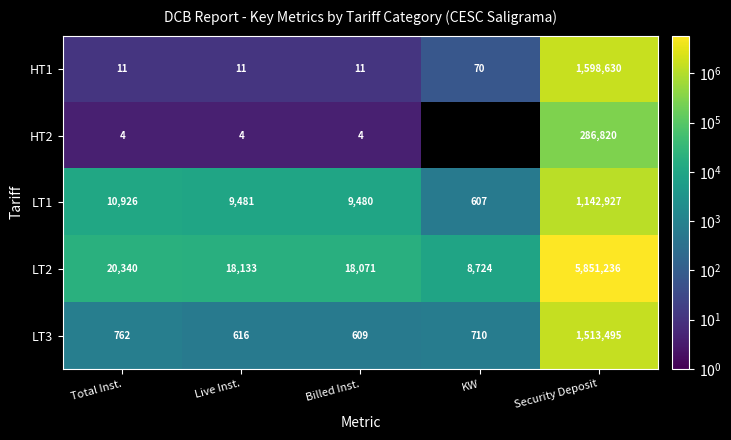

Where is LT2 nearest to the value 2929980?

Total Inst.